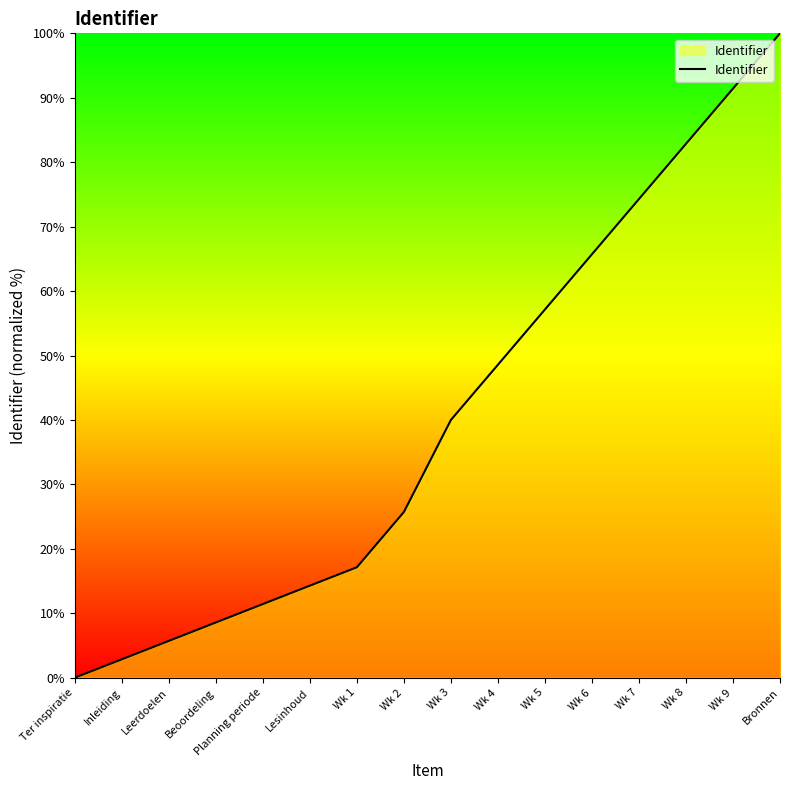

Rank the categories by value from lowest to highest.

Ter inspiratie, Inleiding, Leerdoelen, Beoordeling, Planning periode, Lesinhoud, Wk 1, Wk 2, Wk 3, Wk 4, Wk 5, Wk 6, Wk 7, Wk 8, Wk 9, Bronnen